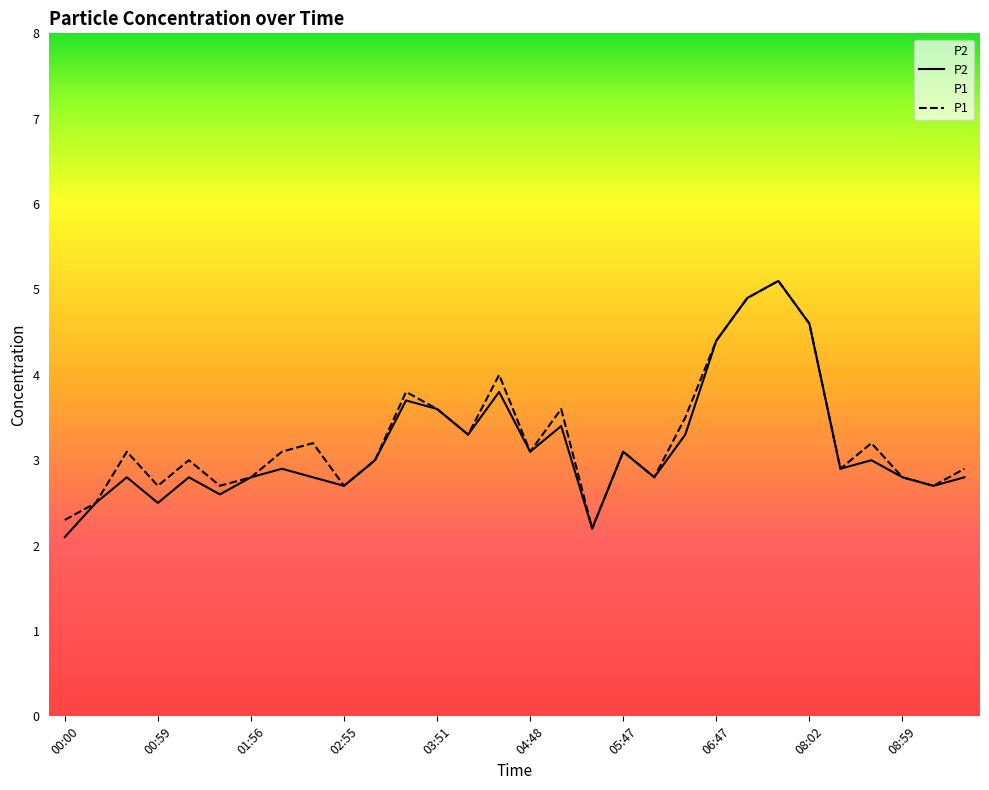

Reading left to right, what are all the values shown in this chart?

P1: 2.3	2.5	3.1	2.7	3.0	2.7	2.8	3.1	3.2	2.7	3.0	3.8	3.6	3.3	4.0	3.1	3.6	2.2	3.1	2.8	3.5	4.4	4.9	5.1	4.6	2.9	3.2	2.8	2.7	2.9
P2: 2.1	2.5	2.8	2.5	2.8	2.6	2.8	2.9	2.8	2.7	3.0	3.7	3.6	3.3	3.8	3.1	3.4	2.2	3.1	2.8	3.3	4.4	4.9	5.1	4.6	2.9	3.0	2.8	2.7	2.8